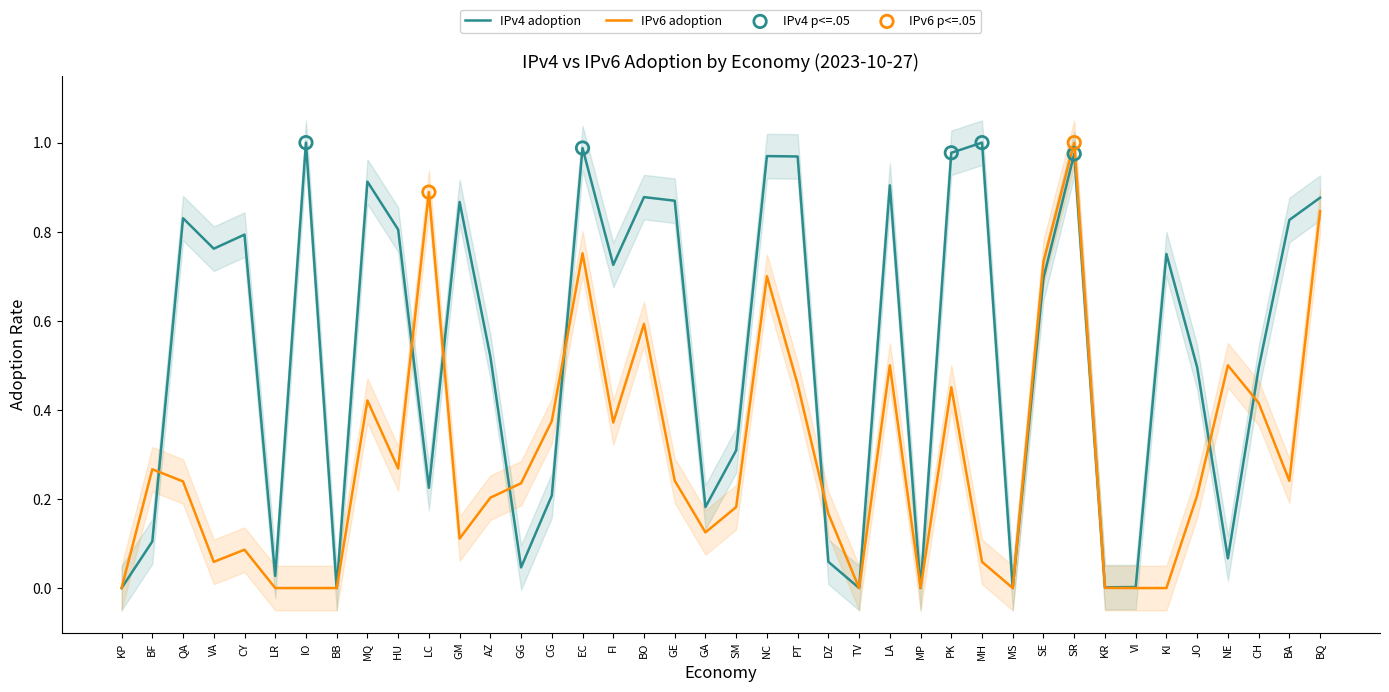

Which series reaches the maximum Y coordinate?

IPv4 adoption